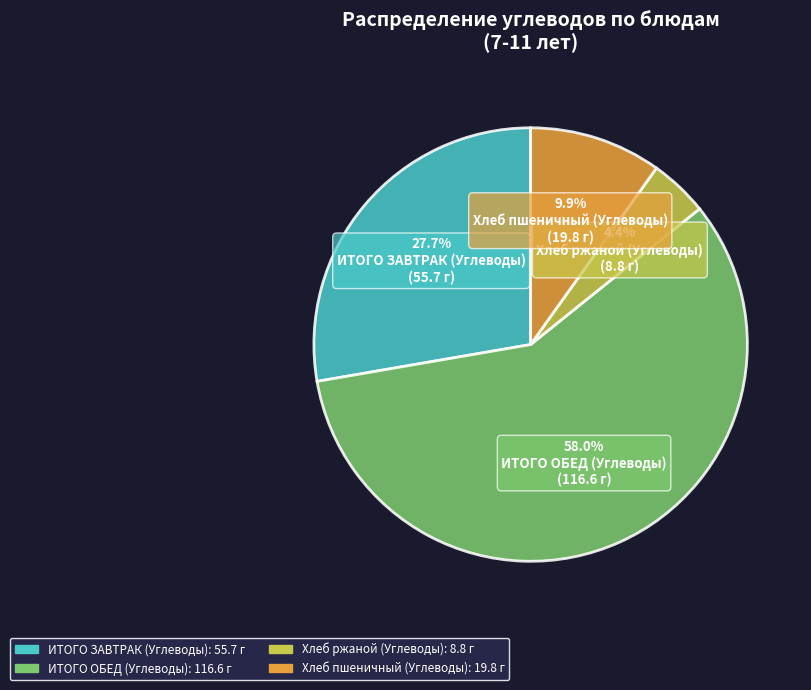

To the nearest percent, what is the average slice percentage?

25%